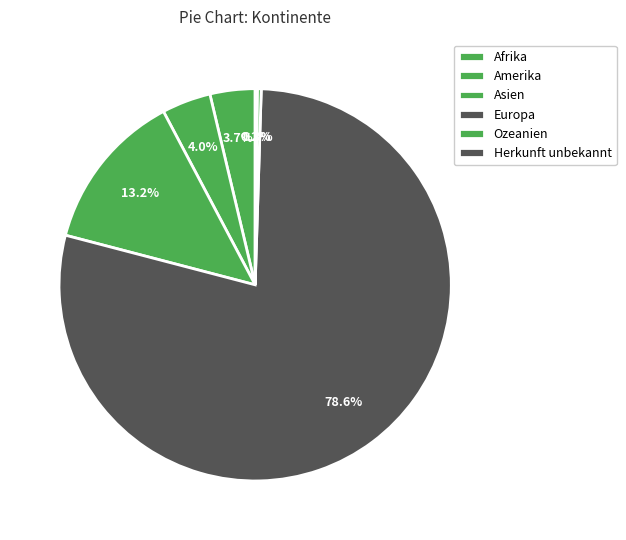

To the nearest percent, what percentage of the pie is Amerika?

4%